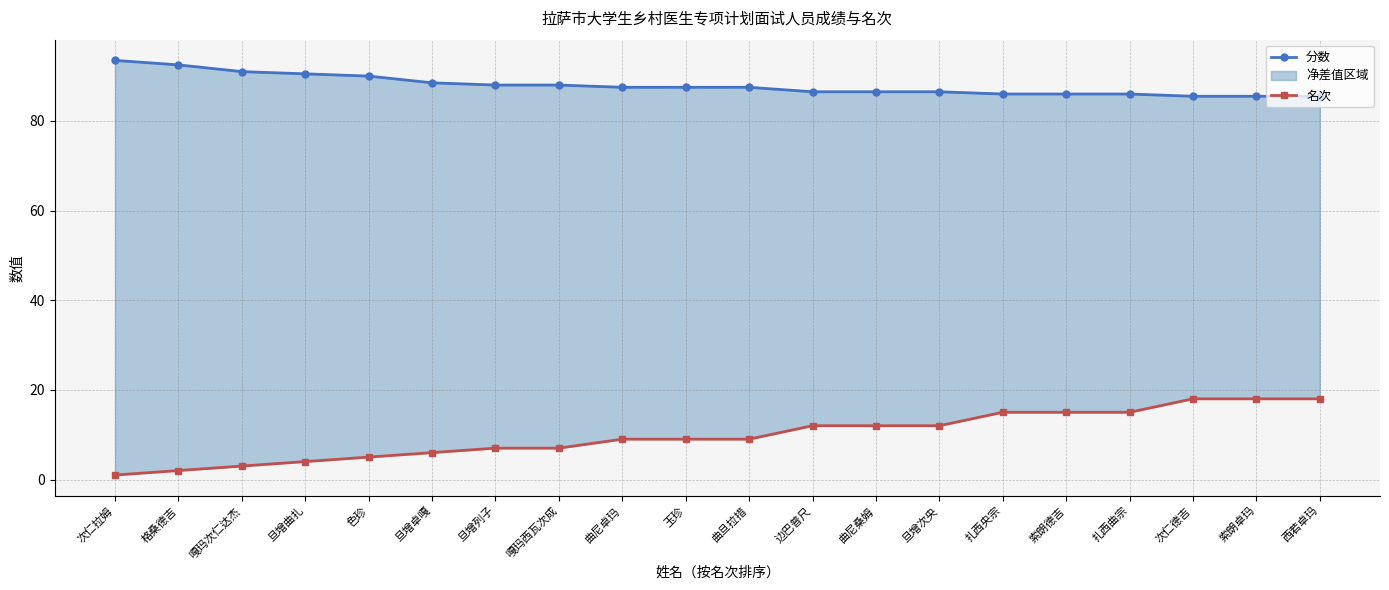

Which category has the highest value across all series?

次仁拉姆